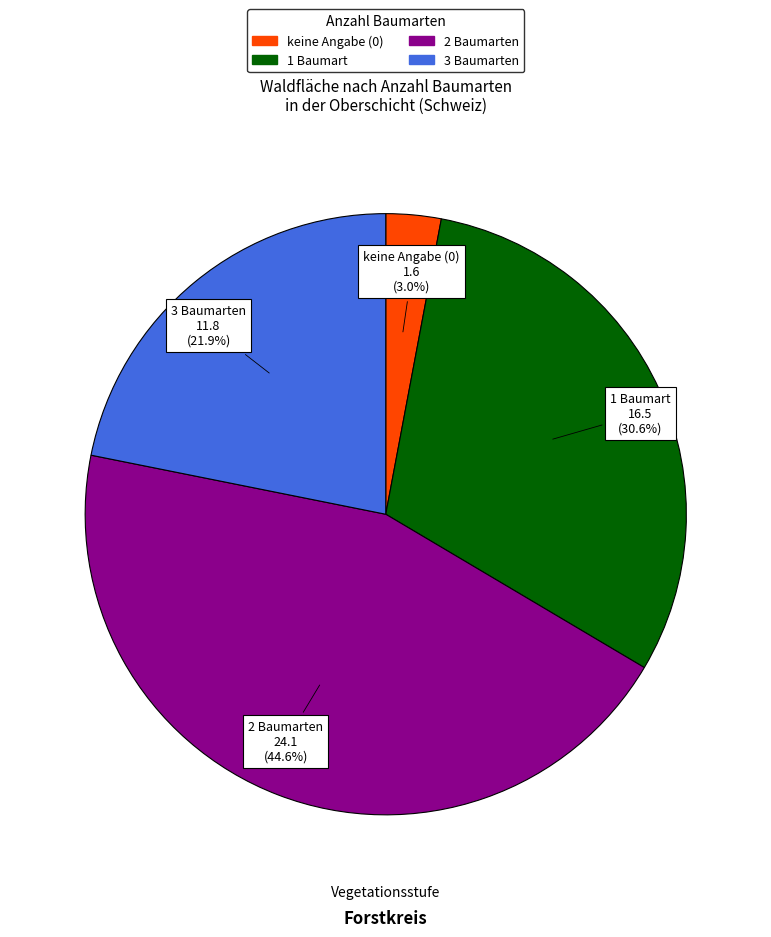

Does any single category account for the majority?

No